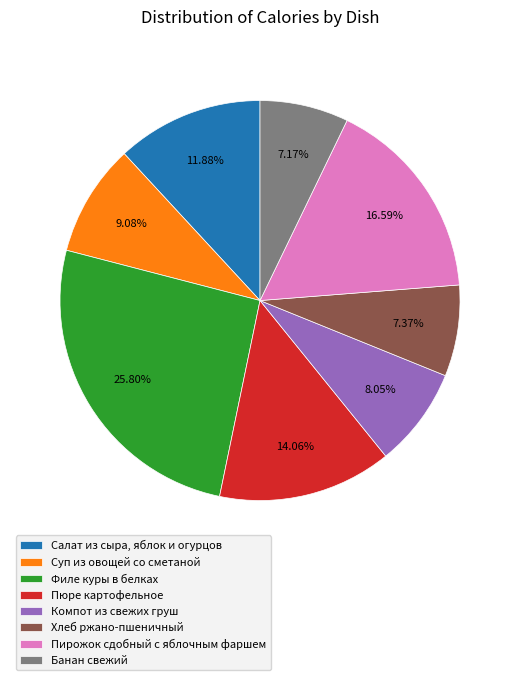

Which has a higher value, Филе куры в белках or Компот из свежих груш?

Филе куры в белках